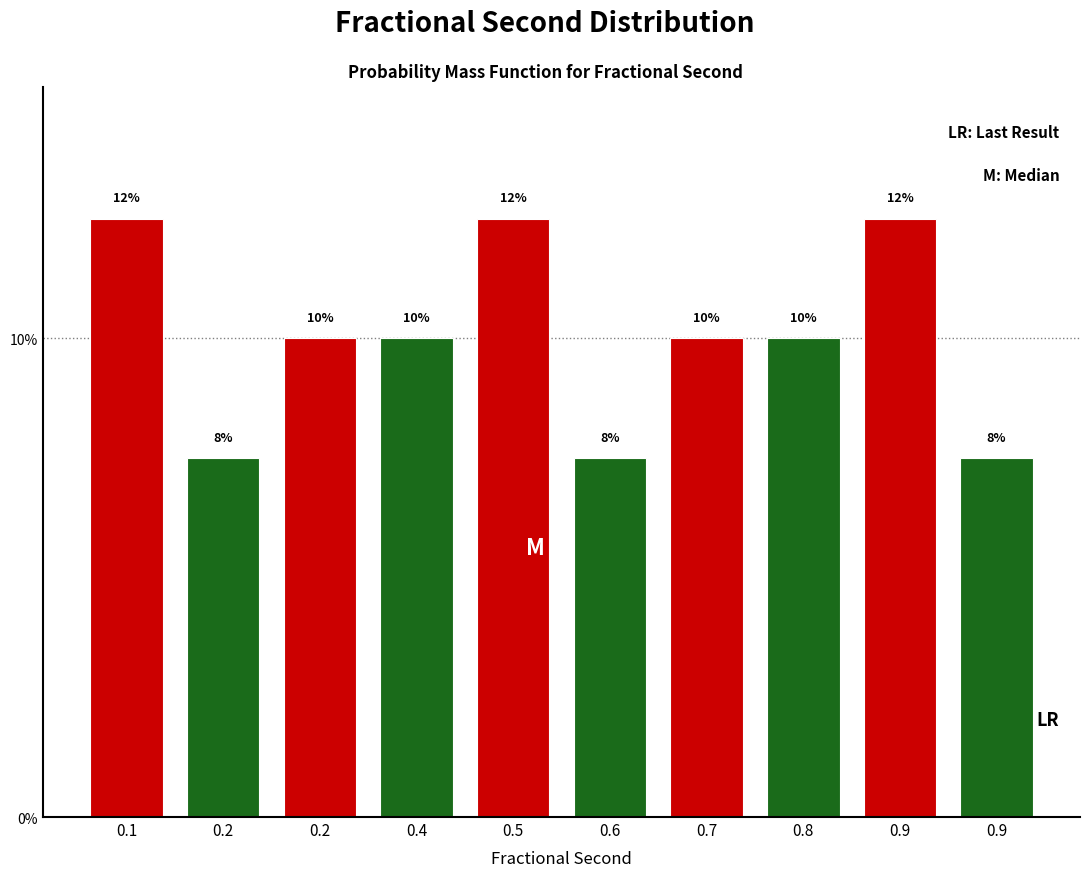

Does the chart contain any negative values?

No